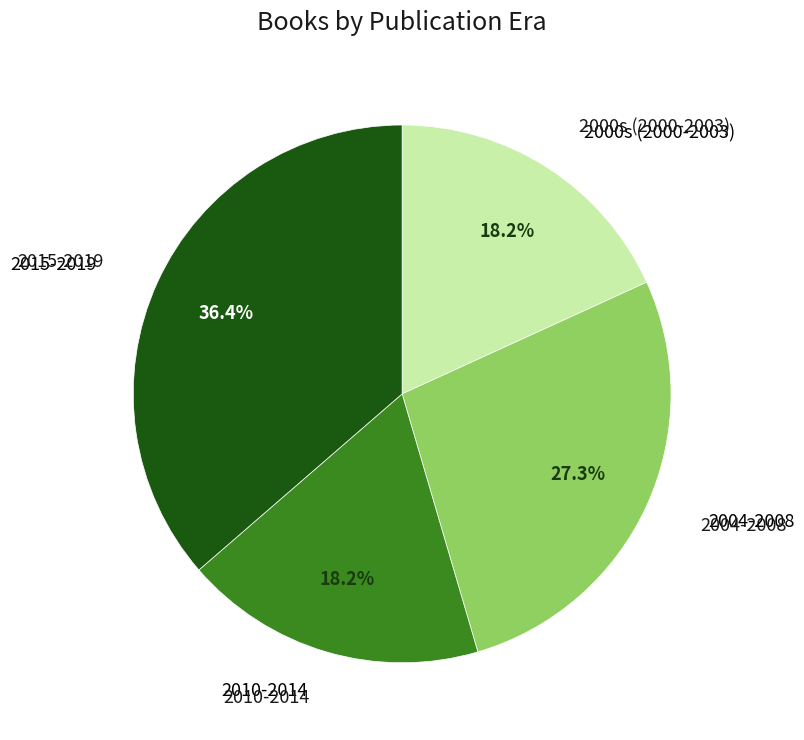

How many segments does this pie chart have?

4